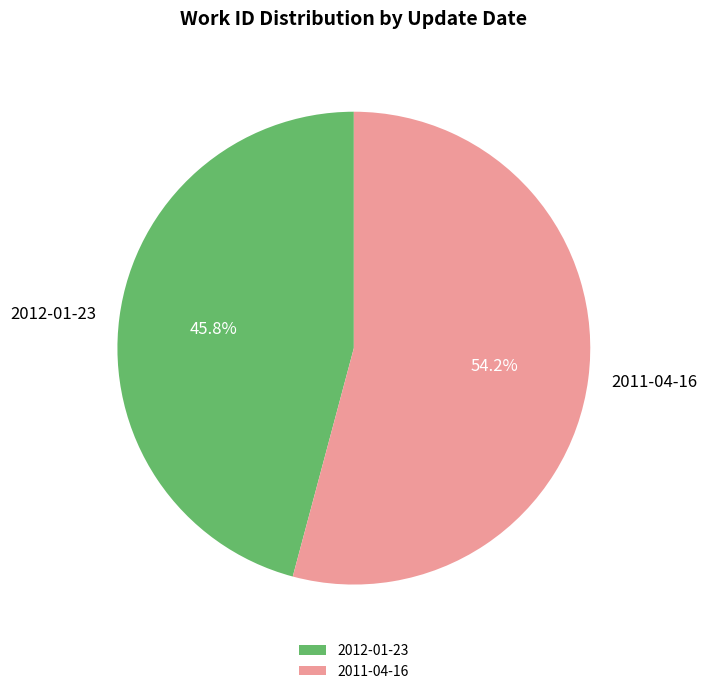

To the nearest percent, what is the average slice percentage?

50%